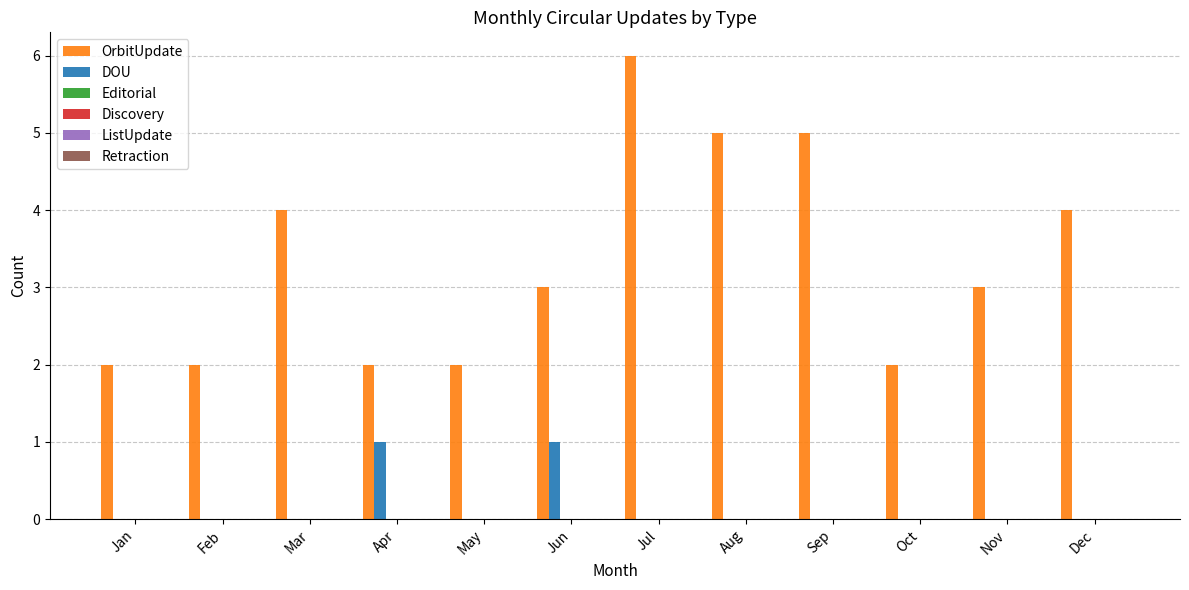

How many groups of bars are there?

12